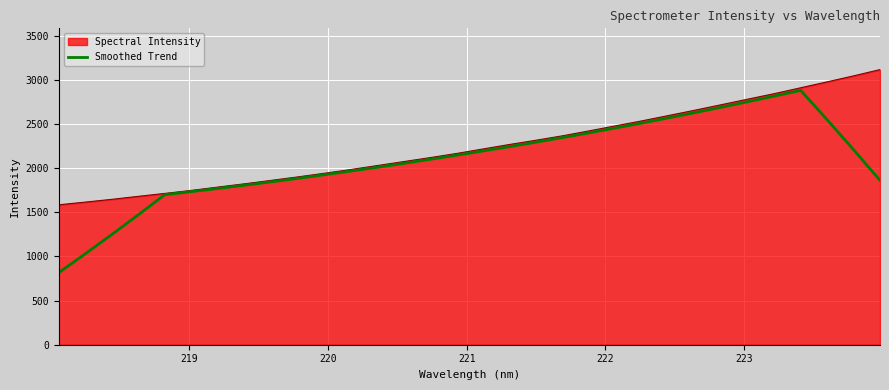

Which series has the largest range (max minus min)?

Smoothed Trend